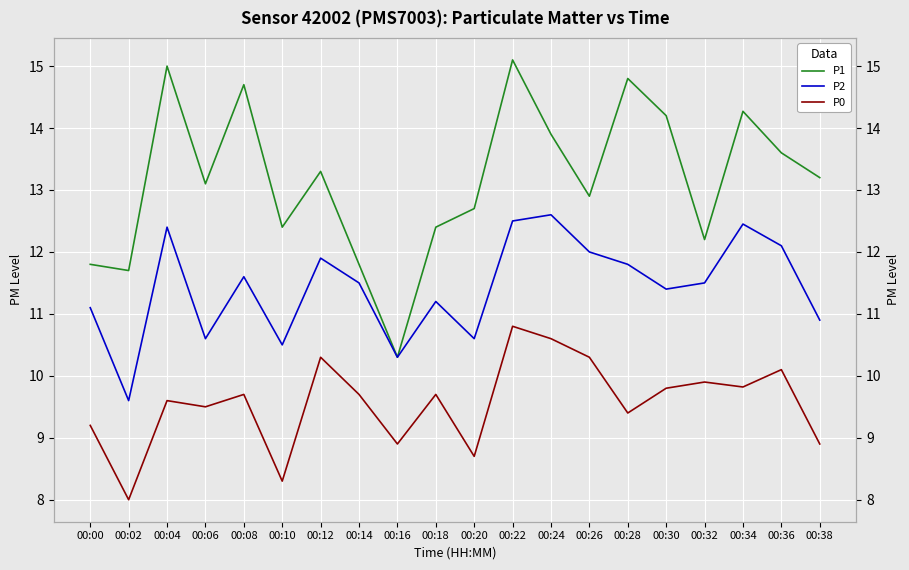

What are all the series names shown in the legend?

P1, P2, P0